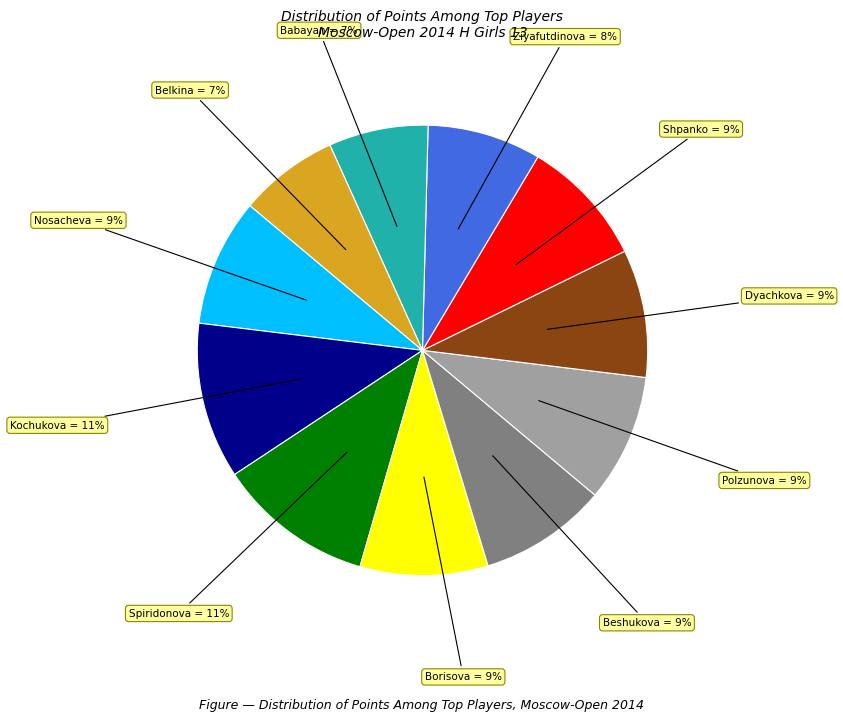

To the nearest percent, what is the difference between the largest and smallest slice percentages?

4%